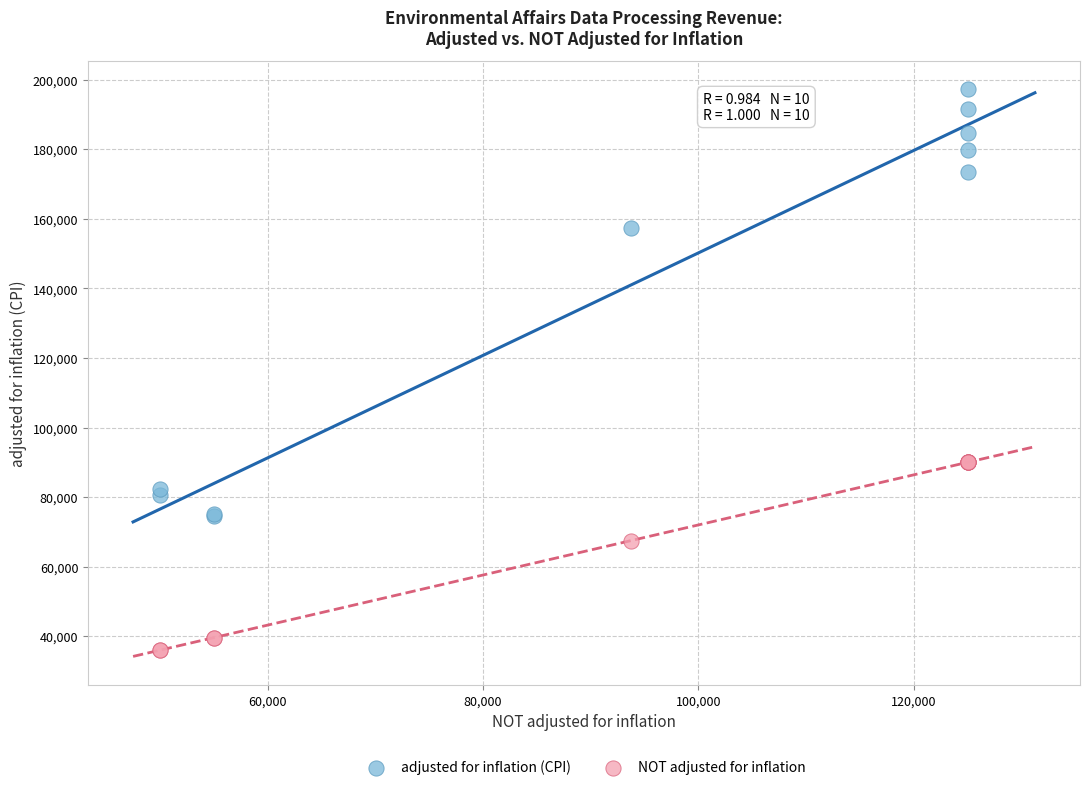

Which series contains the highest Y value?

adjusted for inflation (CPI)